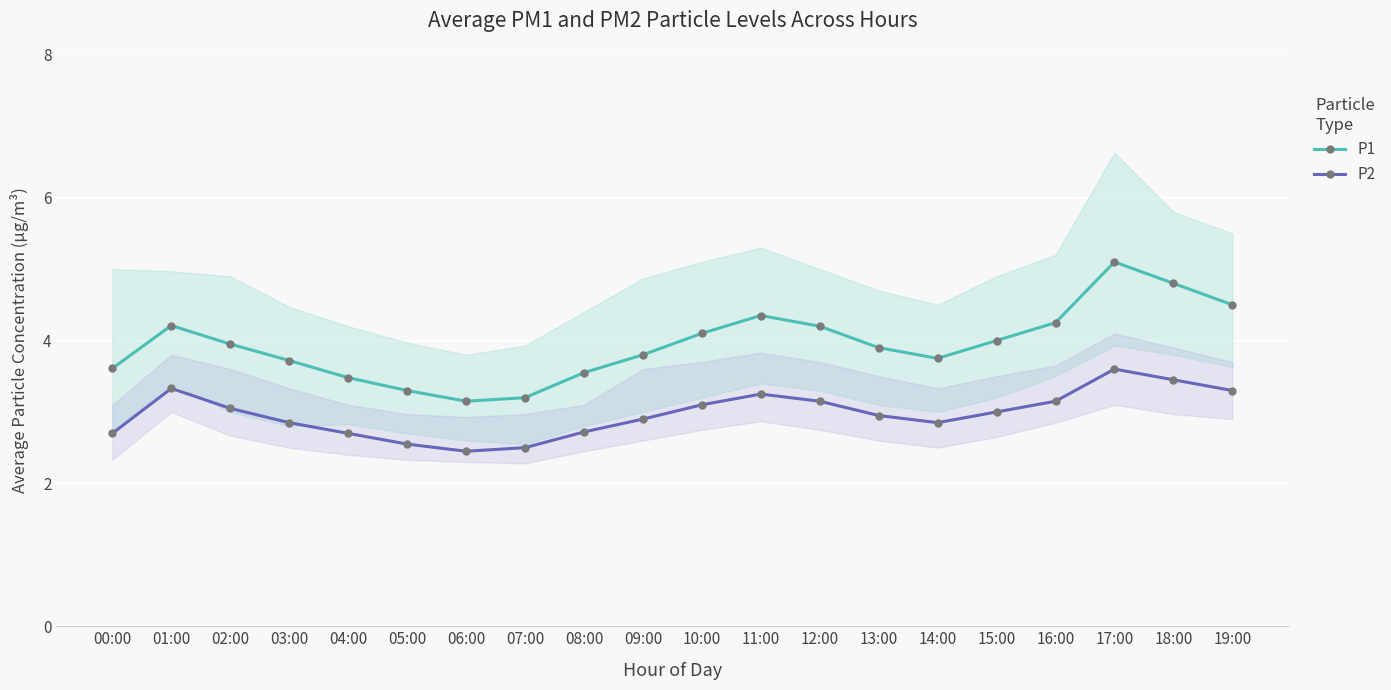

Where does the P2 series first go above 3?

01:00